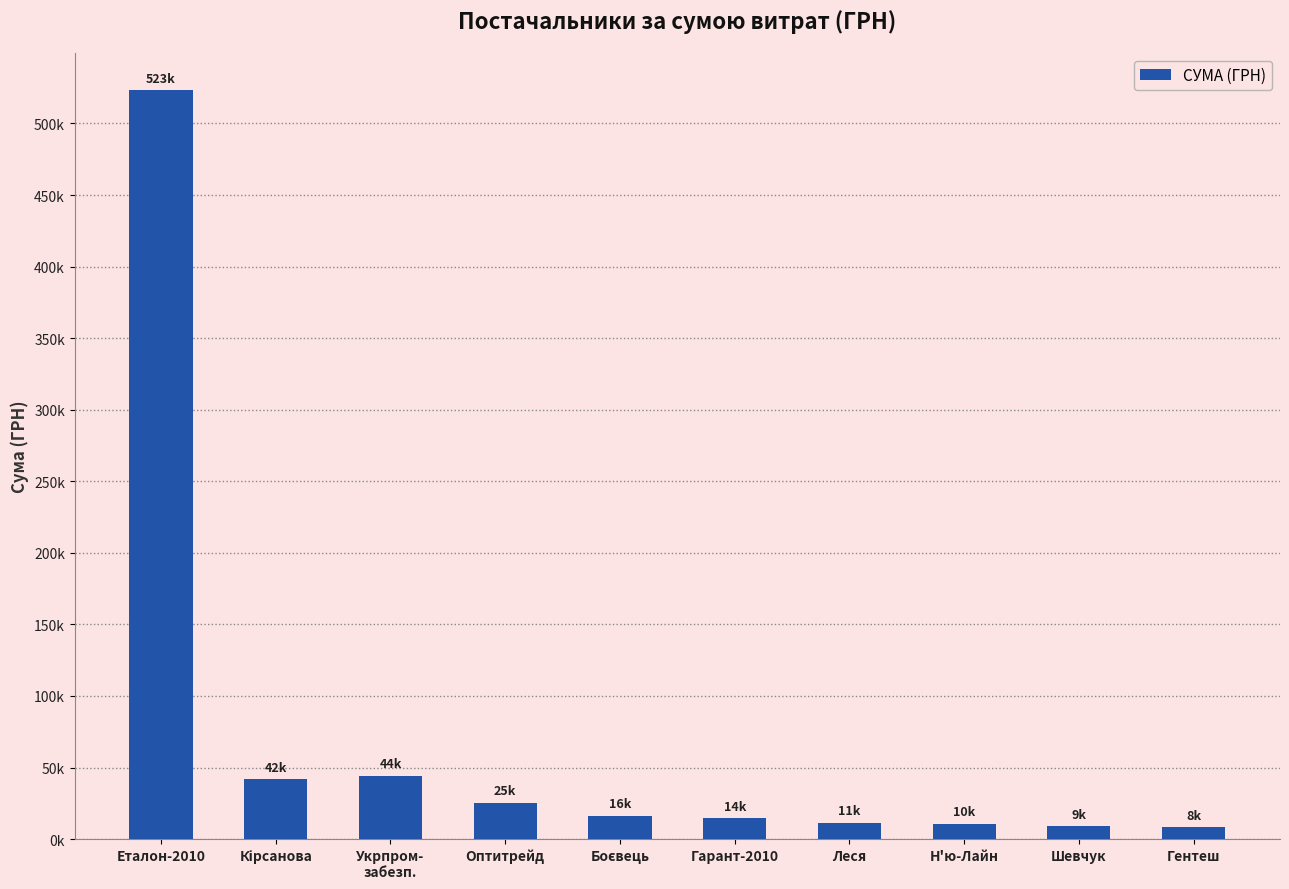

Does the chart contain any negative values?

No